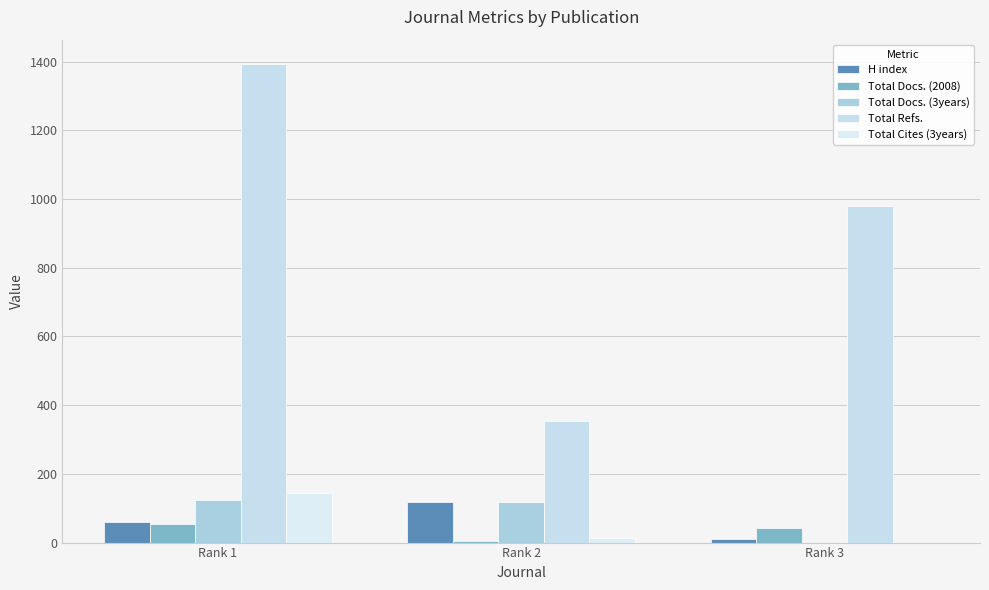

Count the Total Docs. (2008) values in the range 5 to 55.

3